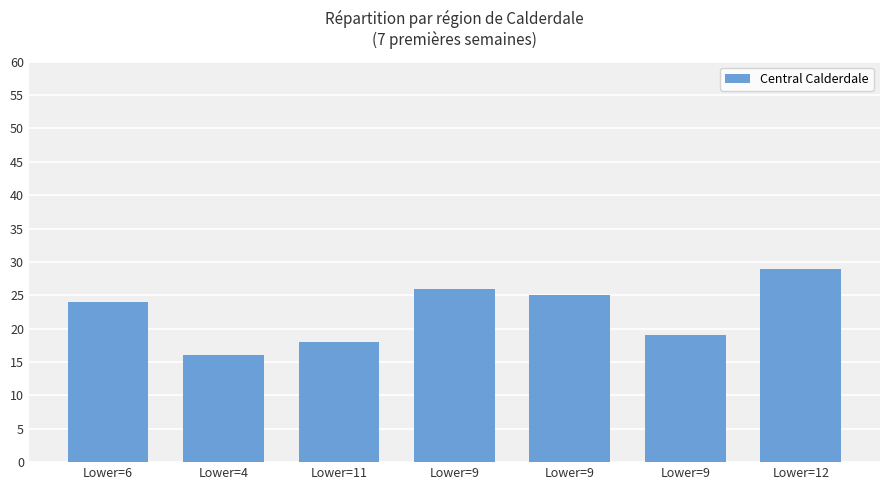

What is the value of the 3rd bar from the left?

18